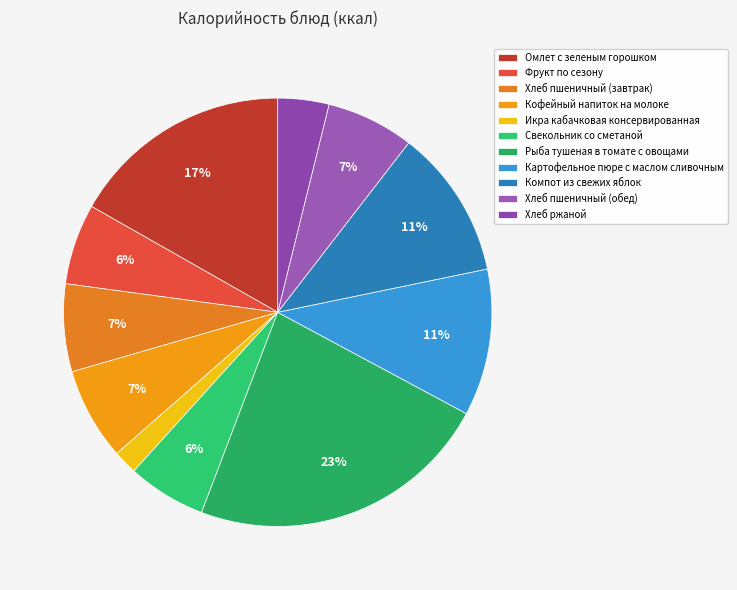

Count the number of slices in the pie.

11